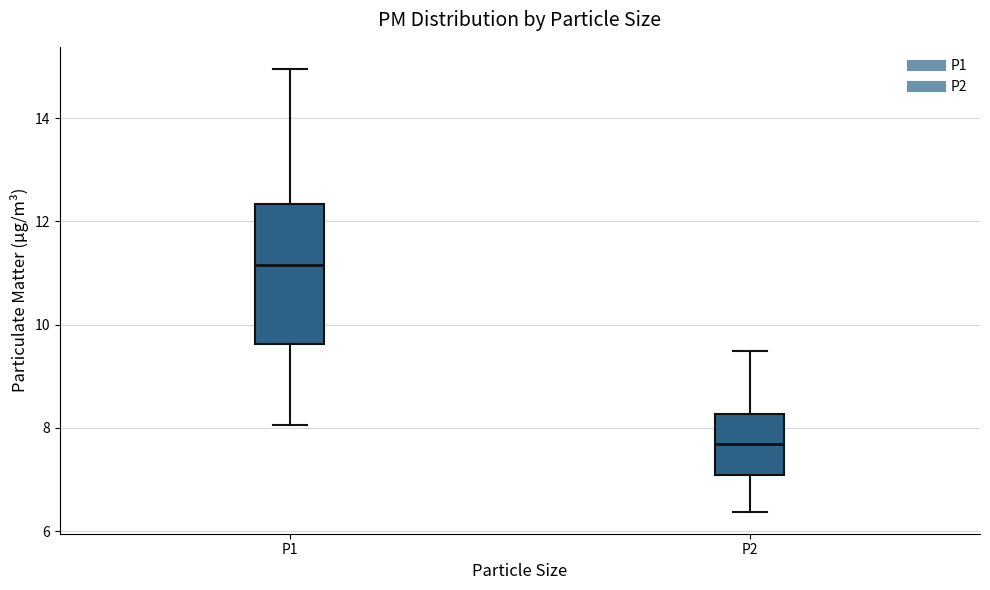

Which box has the highest median line?

P1